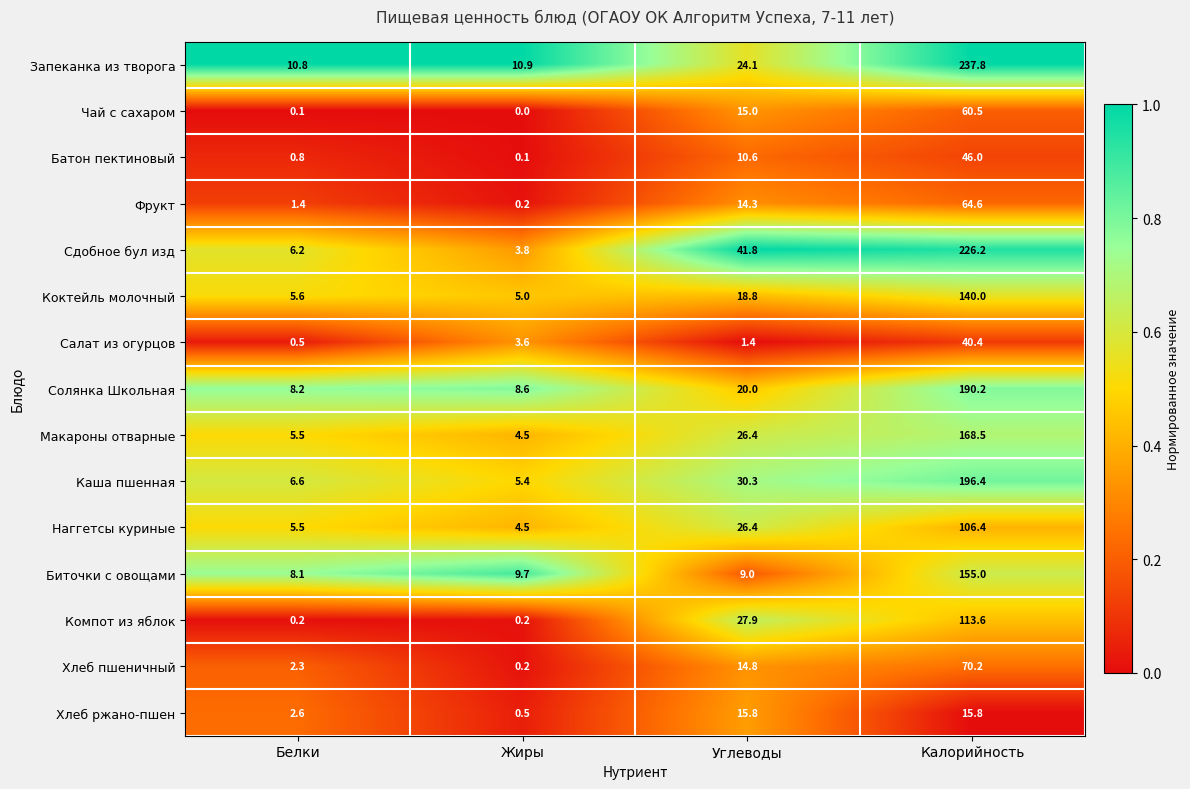

What is the difference between the Каша пшенная values at Белки and Углеводы?

23.7